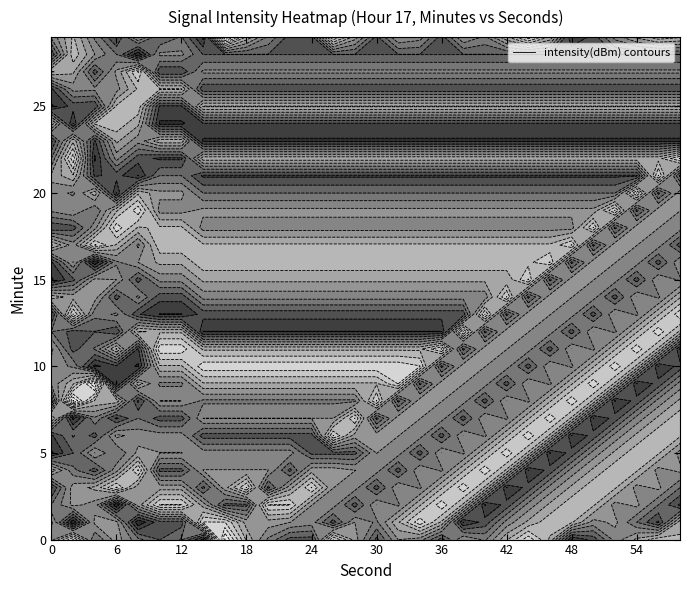

What is the sum of the 30 values at 10 and 20?

-255.1